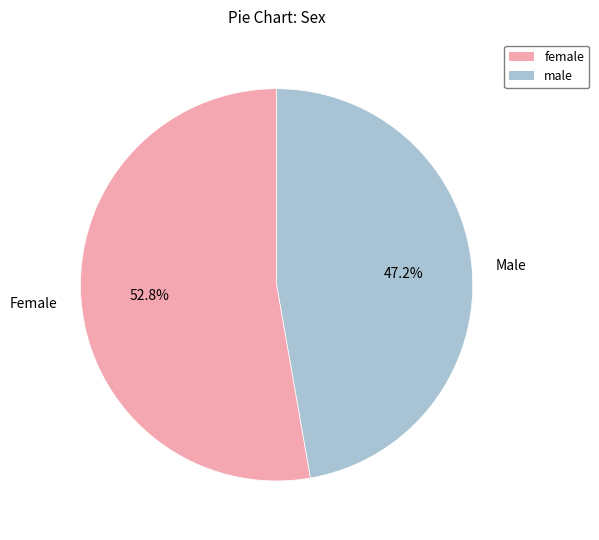

Is there a majority slice in this chart?

Yes